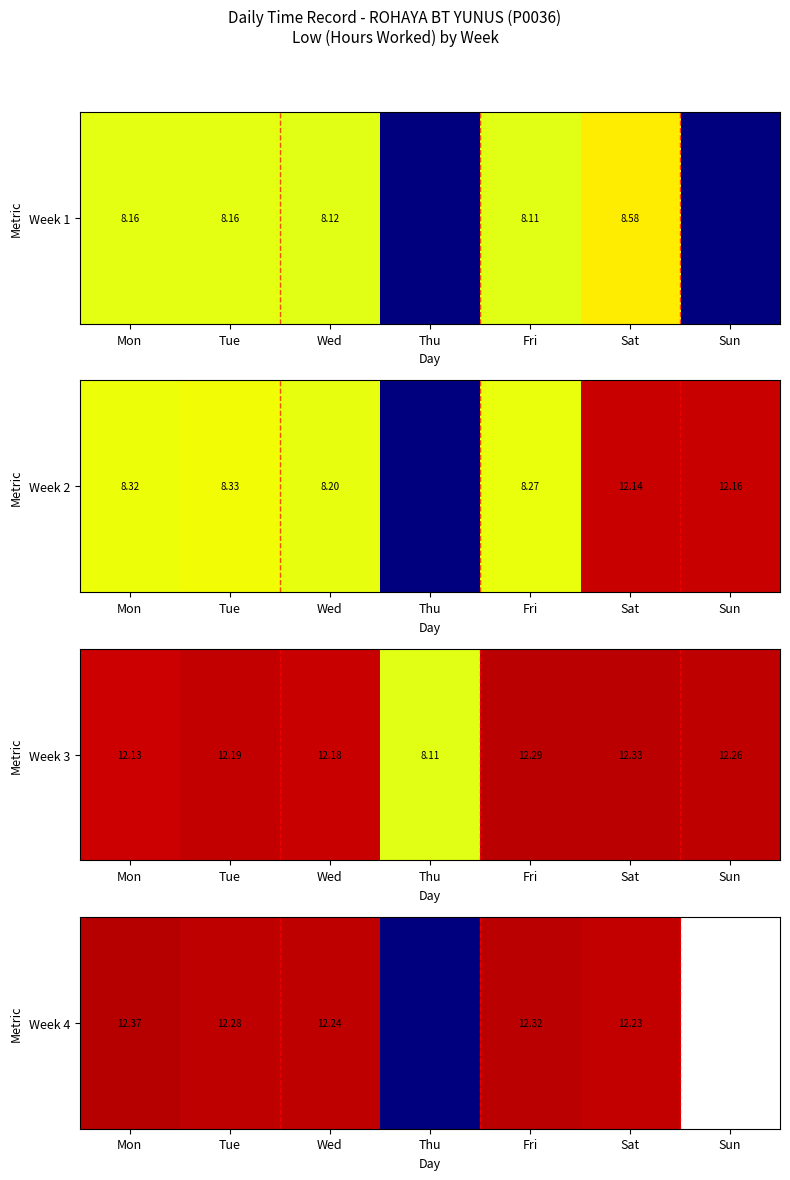

The chart shows a value of 7.7 at Mon. True or false?

False